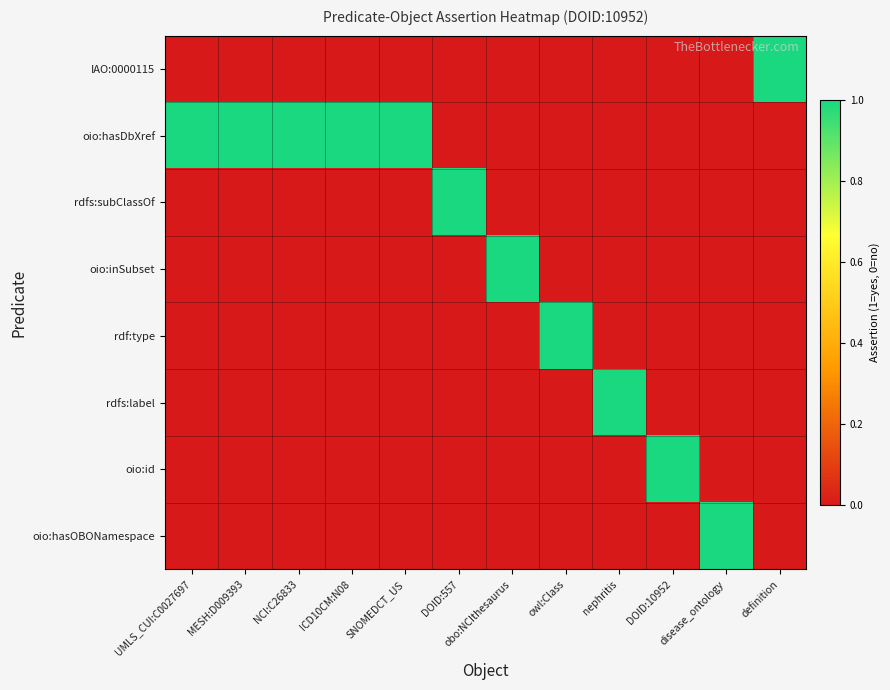

Count the number of categories in the chart.

12